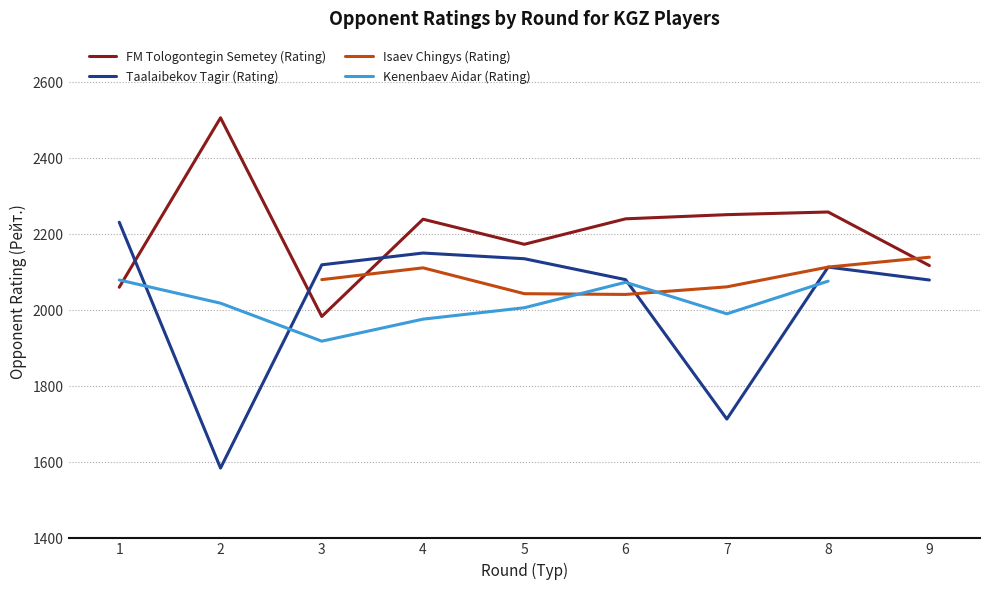

How many lines are shown in the chart?

4